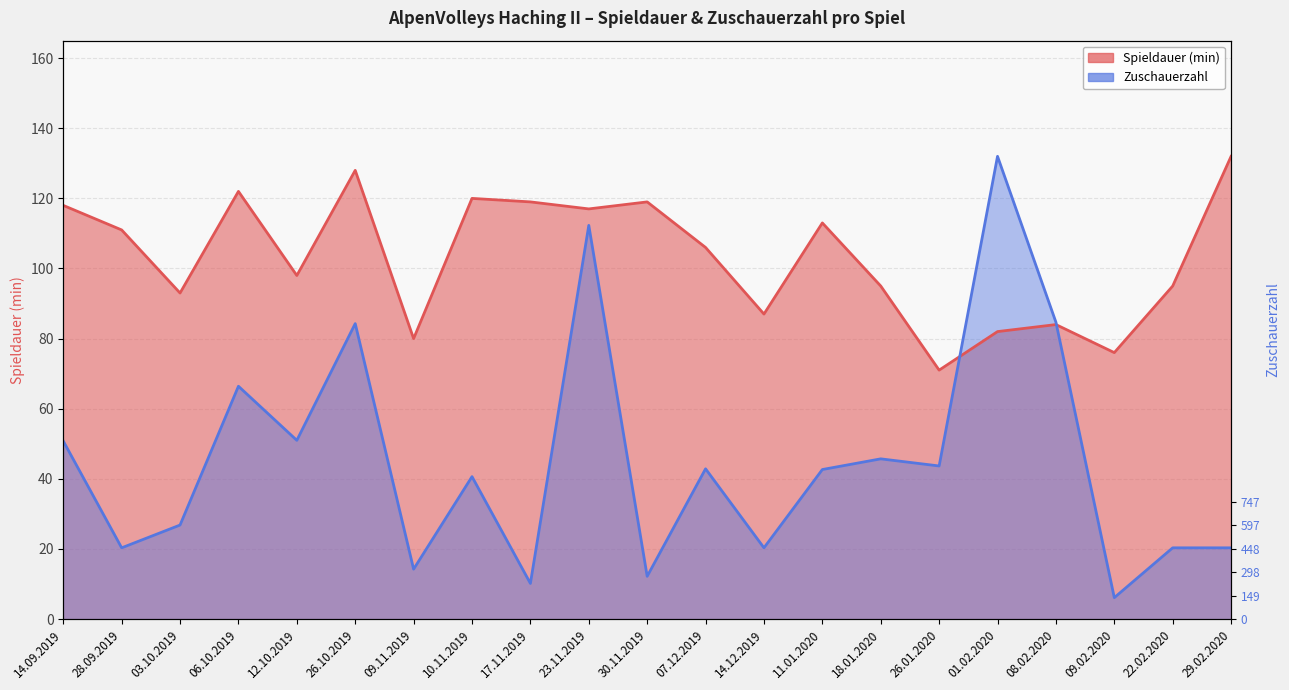

Count the number of categories in the chart.

21